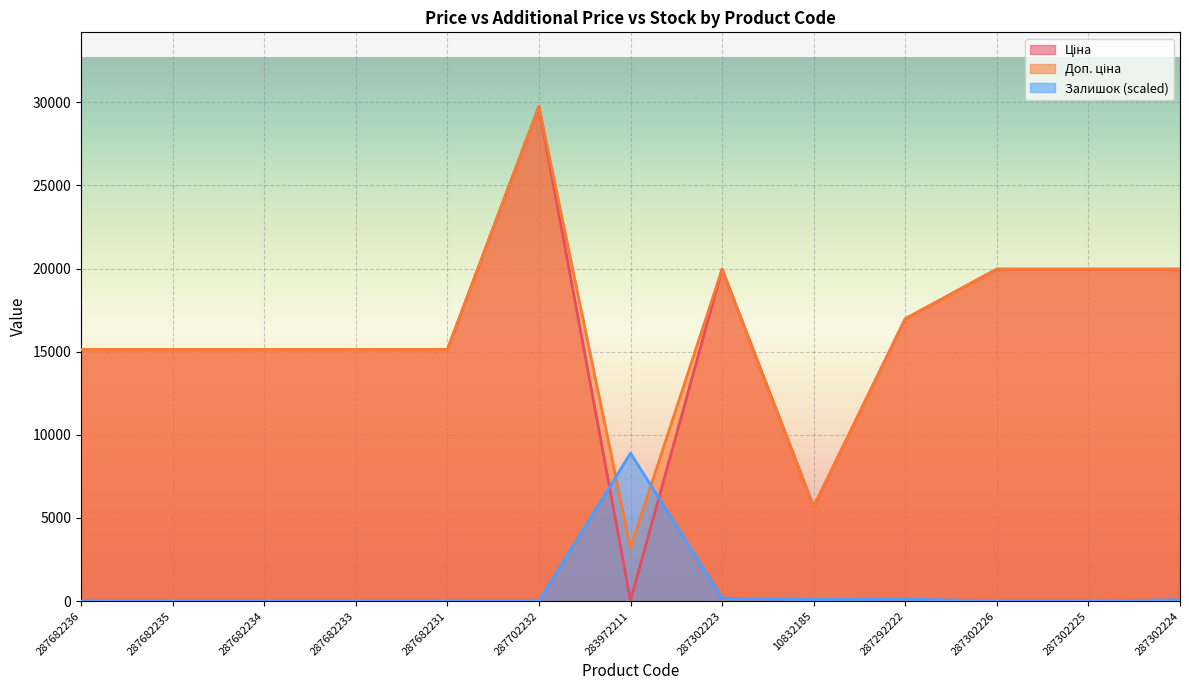

How many interior local valleys does the Залишок series have?

1